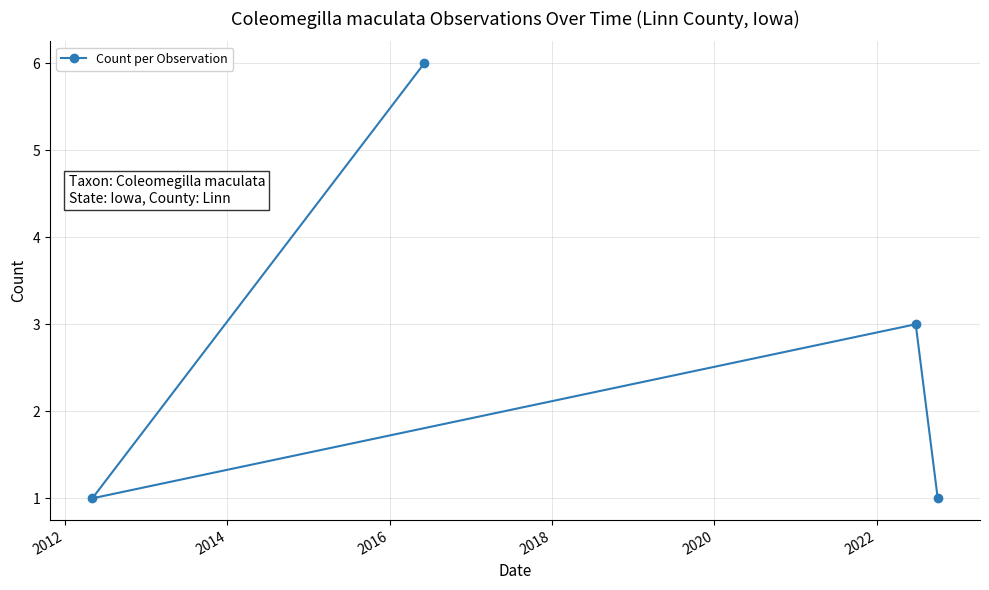

What is the maximum value shown in the chart?

6